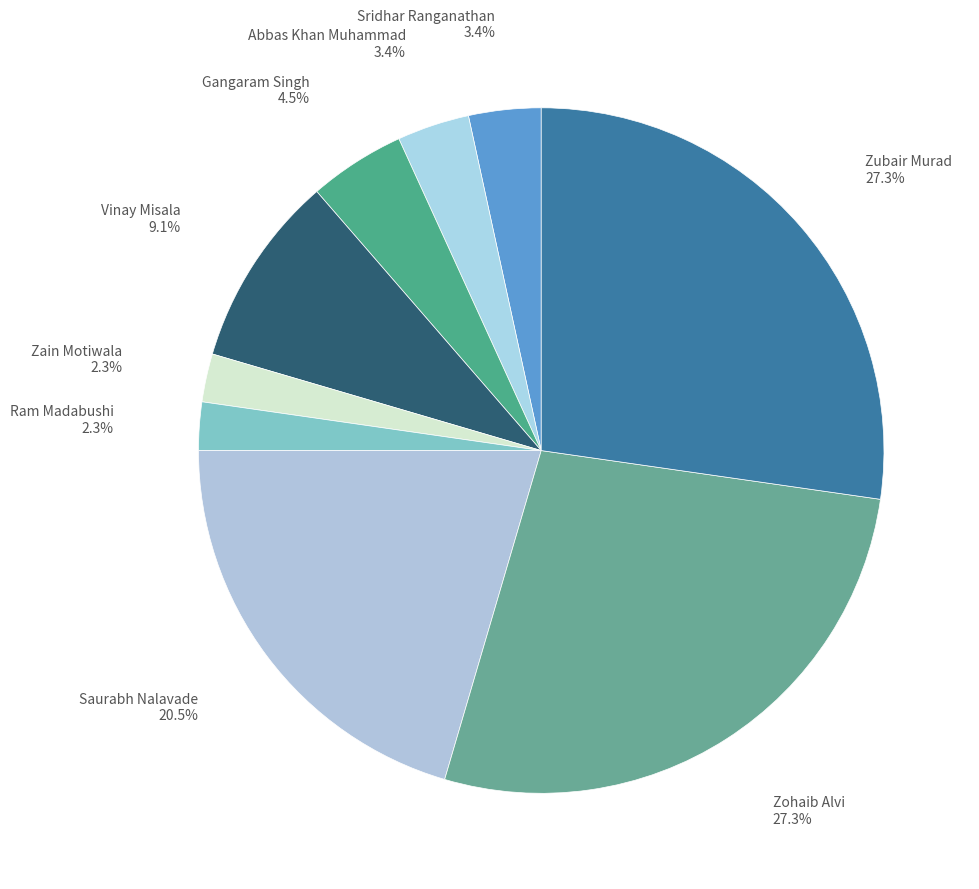

How many slices are in this pie chart?

9